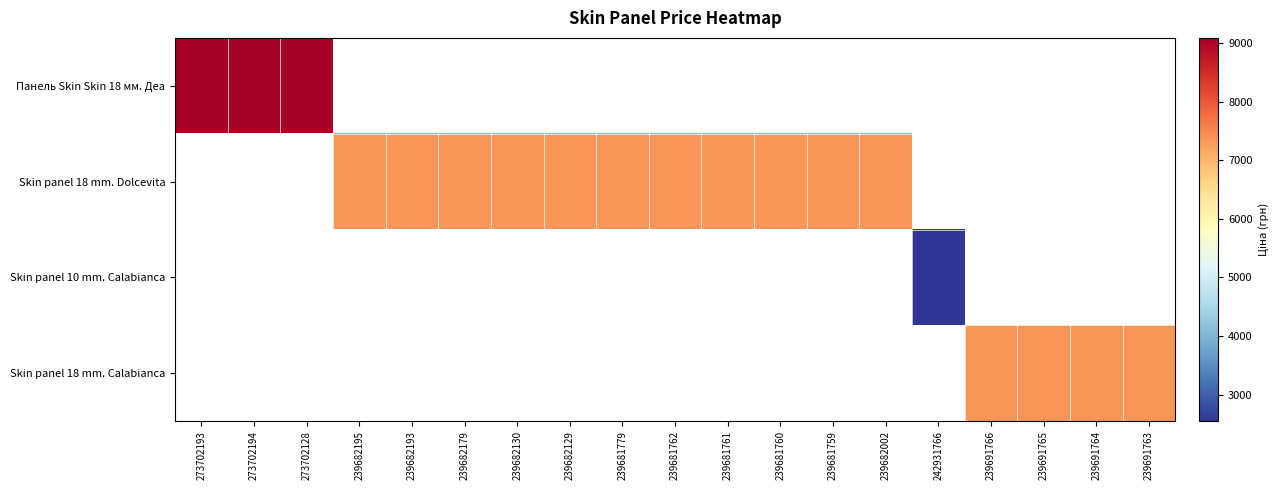

How many data points does each series have?

19